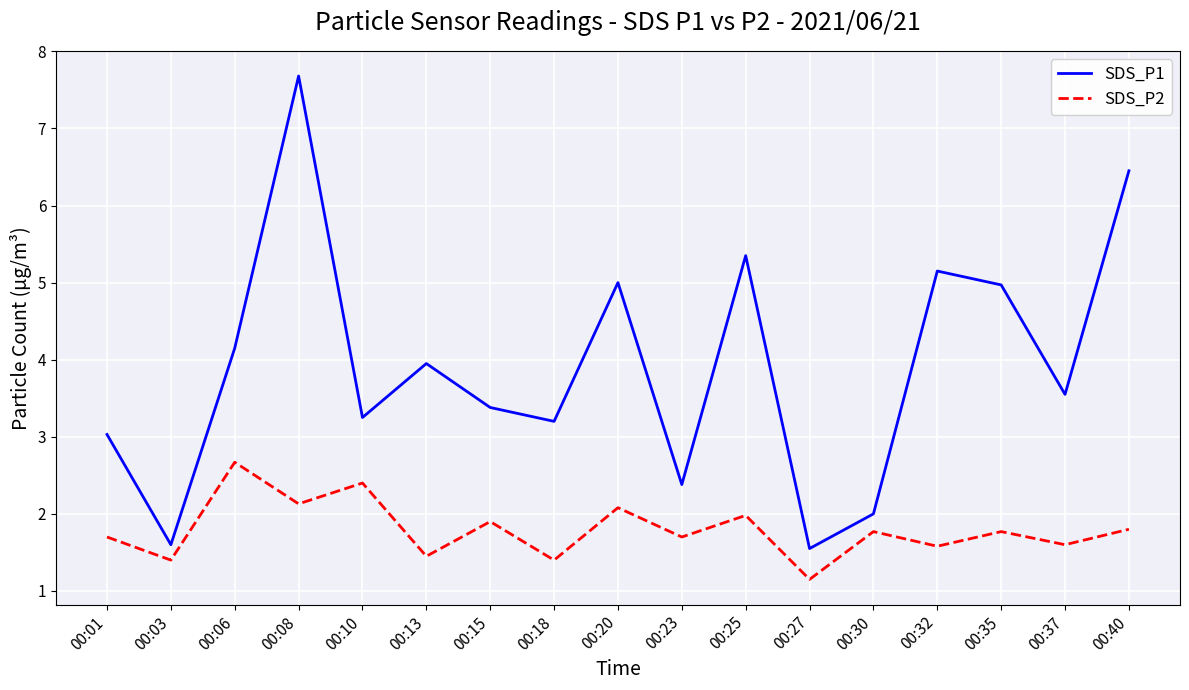

The SDS_P1 series shows 5.0 at 00:20. True or false?

True